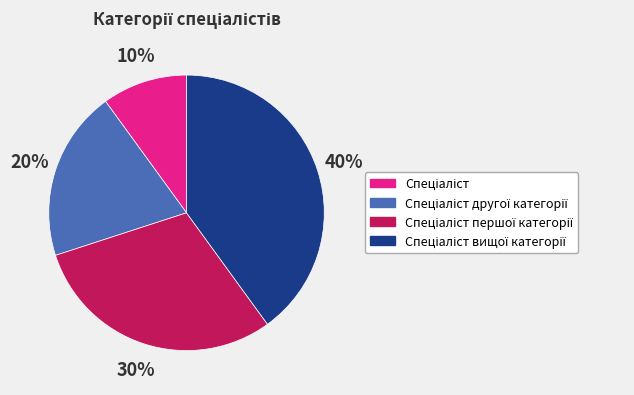

To the nearest percent, what is the average slice percentage?

25%